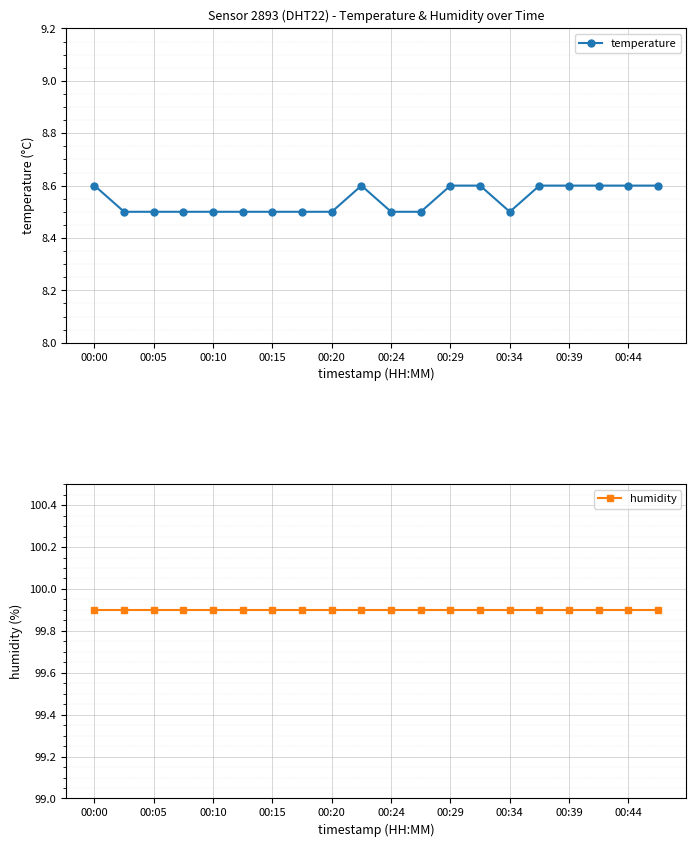

What is the smallest value displayed?

8.5